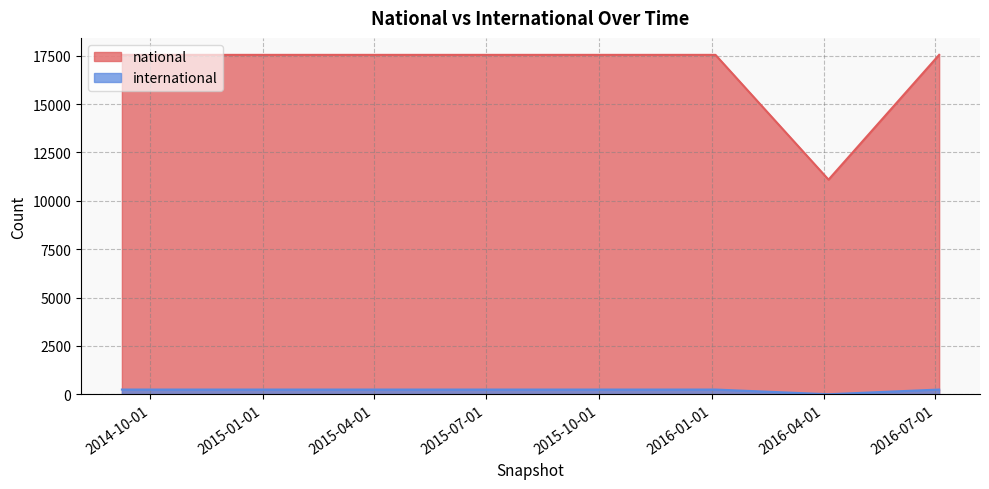

At which category is the sum across all series the highest?

2014-09-08